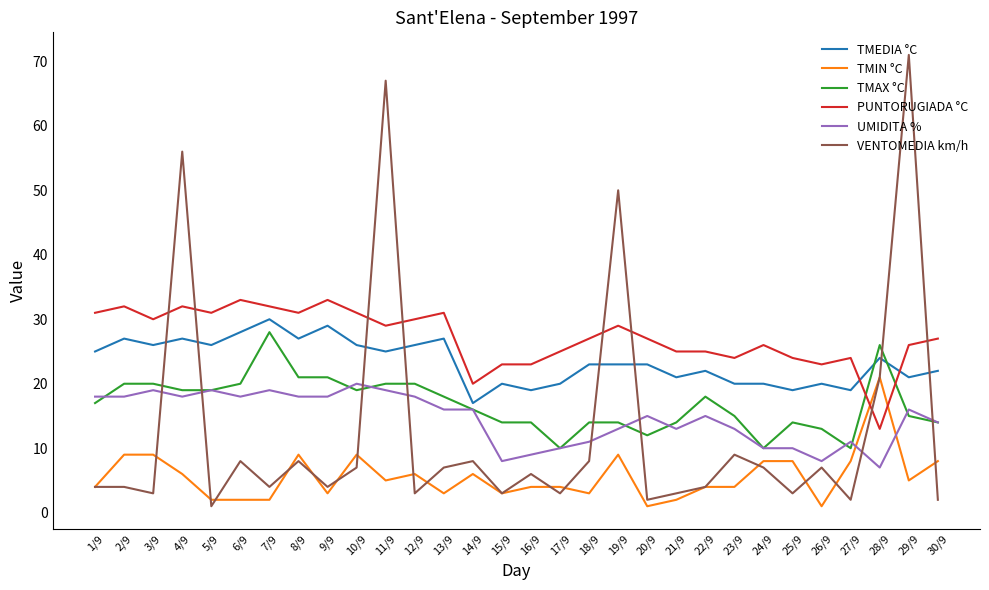

At which category does UMIDITA % reach its first local peak?

3/9